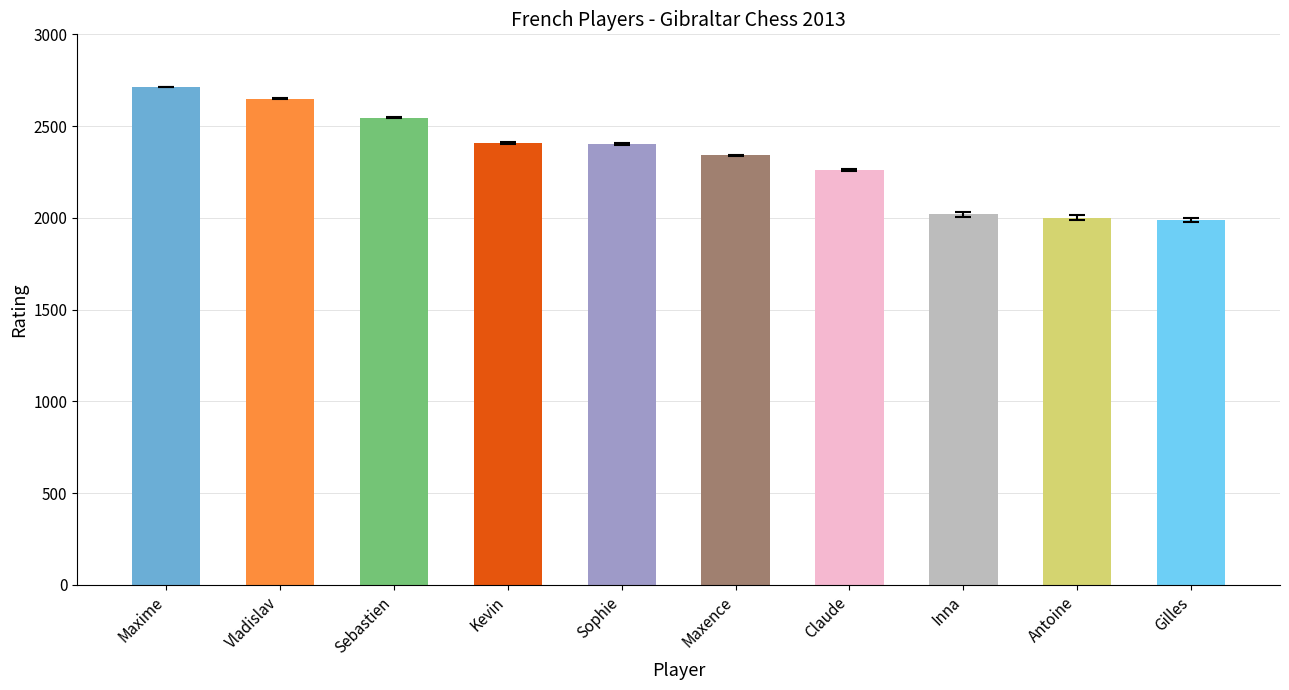

Between Sophie and Inna, which is larger?

Sophie